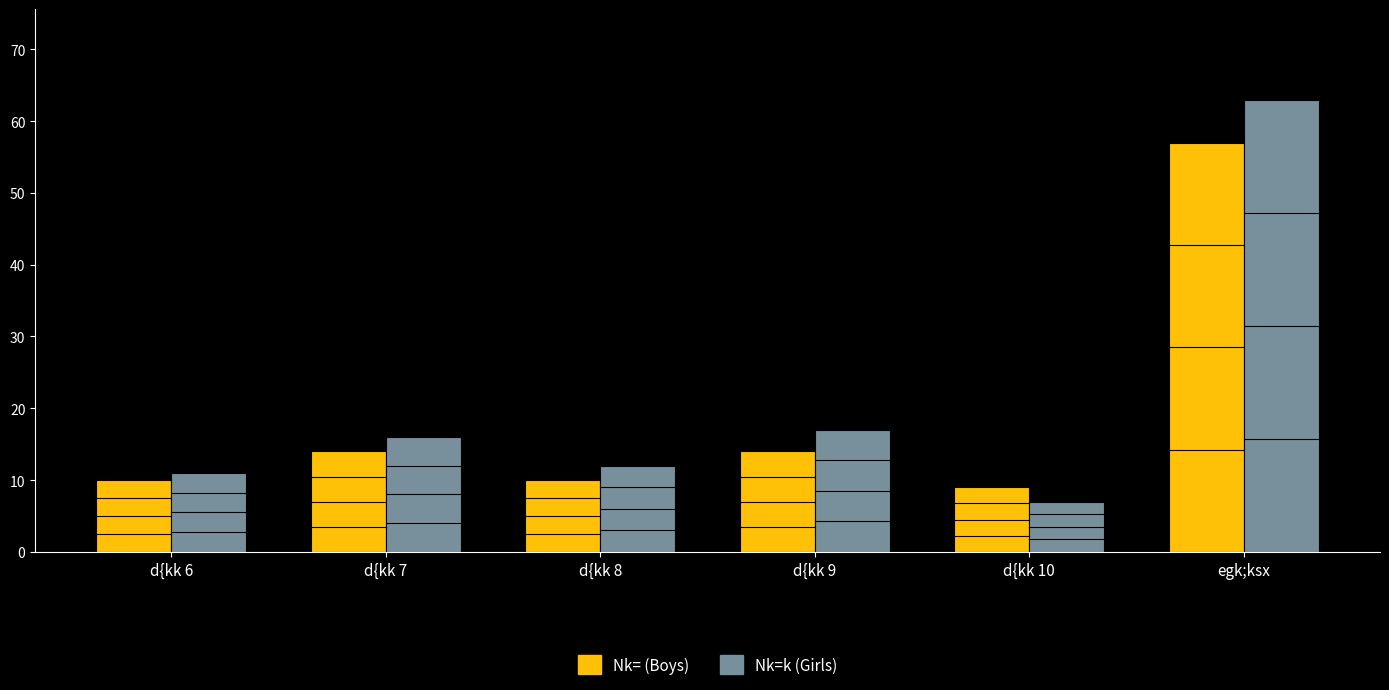

True or false: Nk= (Boys) has a value of 14 at d{kk 9.

True